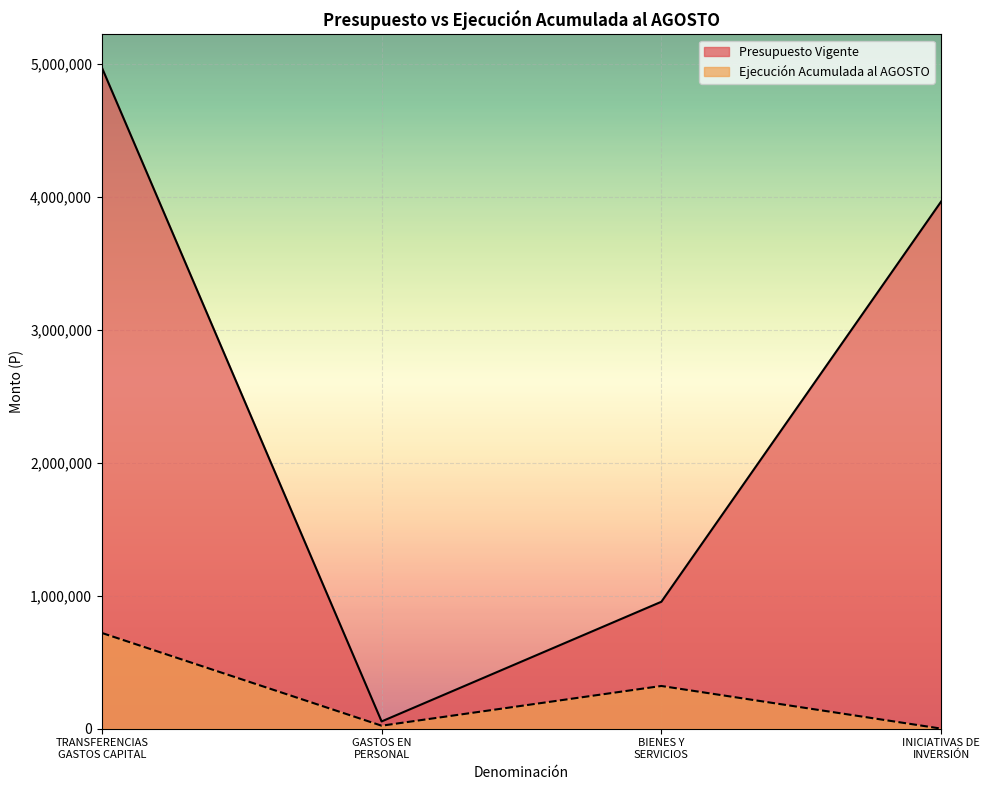

Does the chart display data point markers on the line(s)?

No